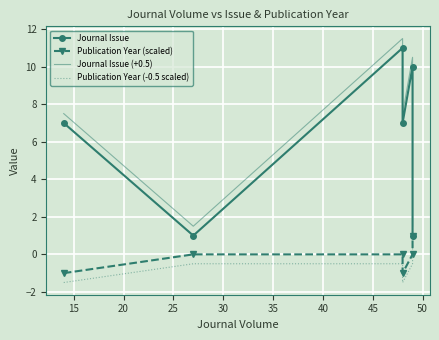

What is the minimum value for Journal Issue?

1.0